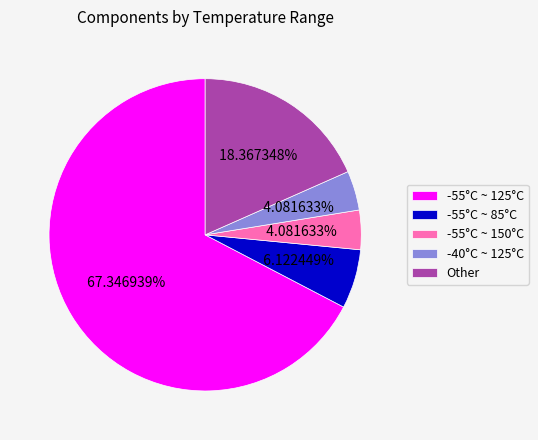

Which has a higher value, -40°C ~ 125°C or -55°C ~ 85°C?

-55°C ~ 85°C